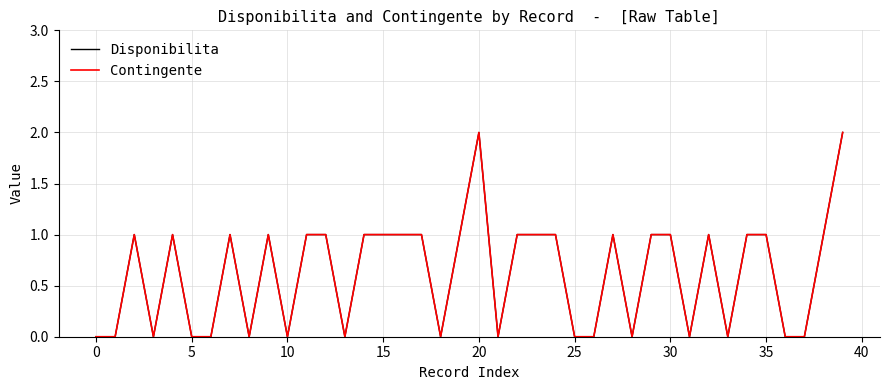

Is this an area chart (filled region under the line)?

No